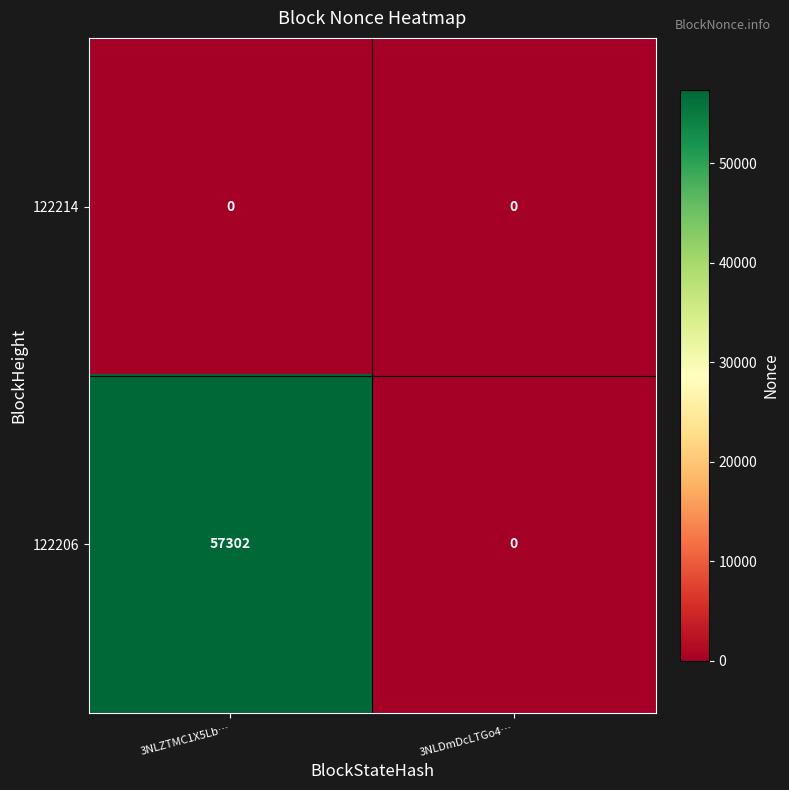

List the series in order of their peak value, highest first.

122206, 122214